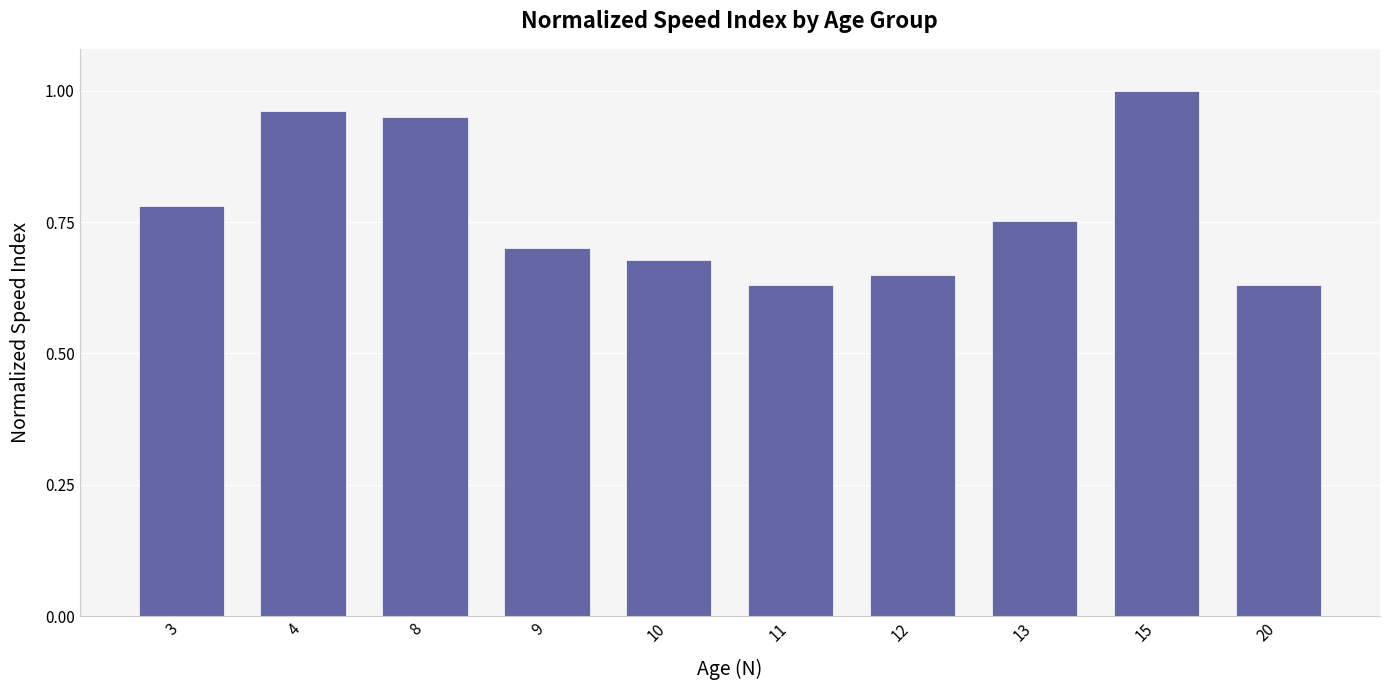

The value at 4 is 0.5. True or false?

False